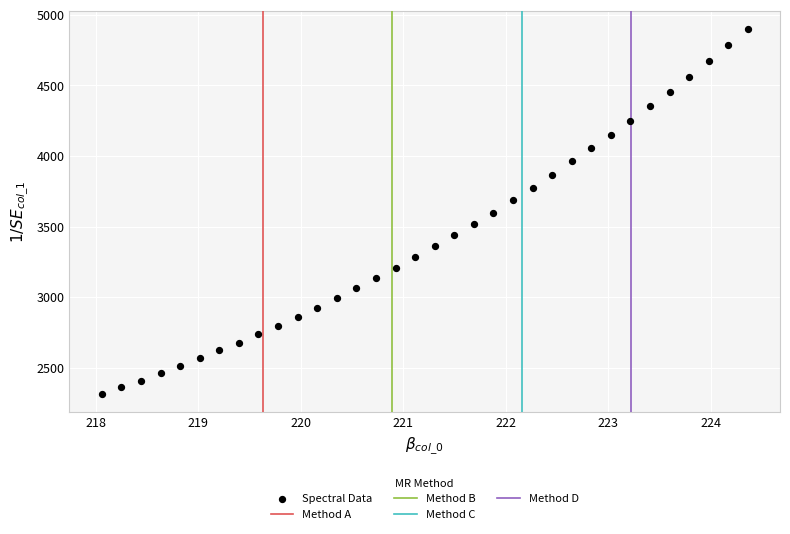

What is the range of X values (max minus min)?

6.3